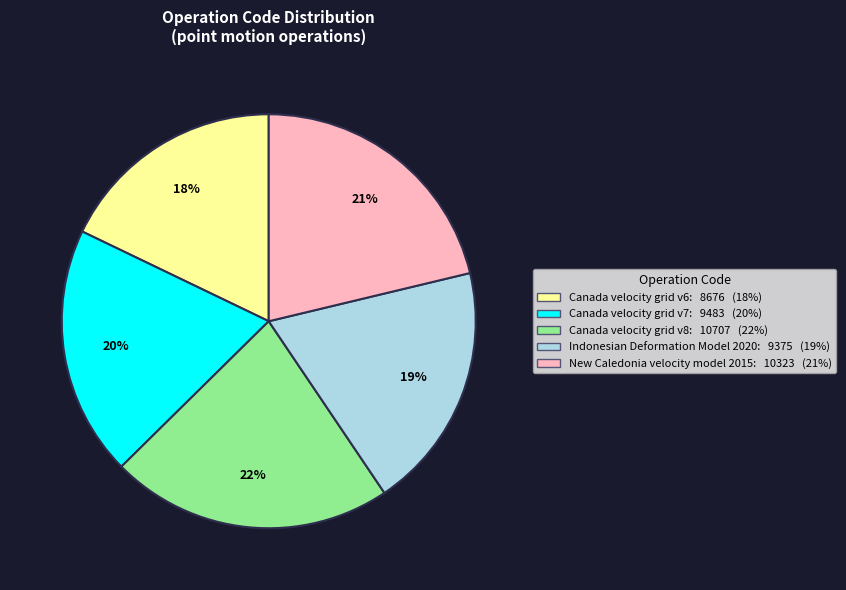

To the nearest percent, what portion does Indonesian Deformation Model 2020 represent?

19%